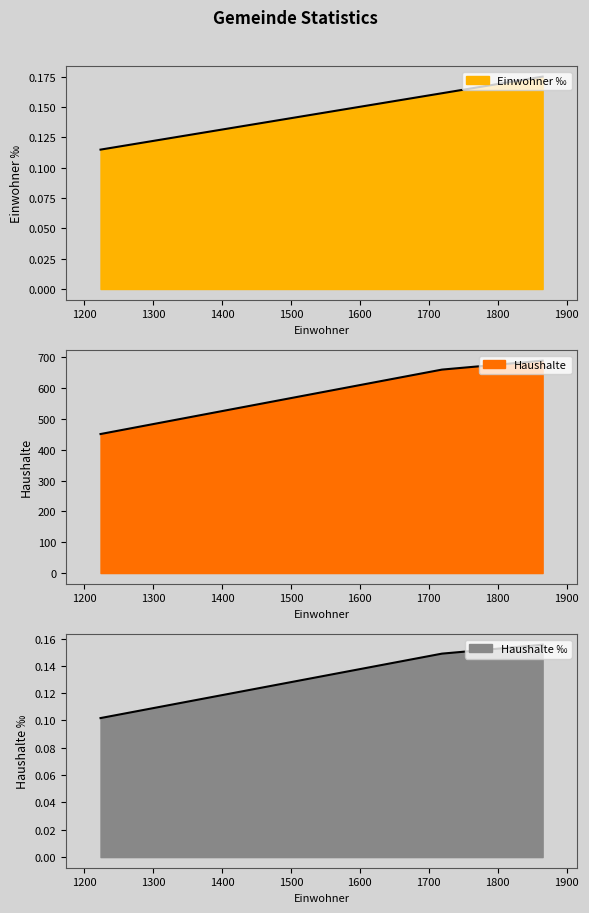

List the series in order of their peak value, lowest first.

Haushalte ‰, Einwohner ‰, Haushalte